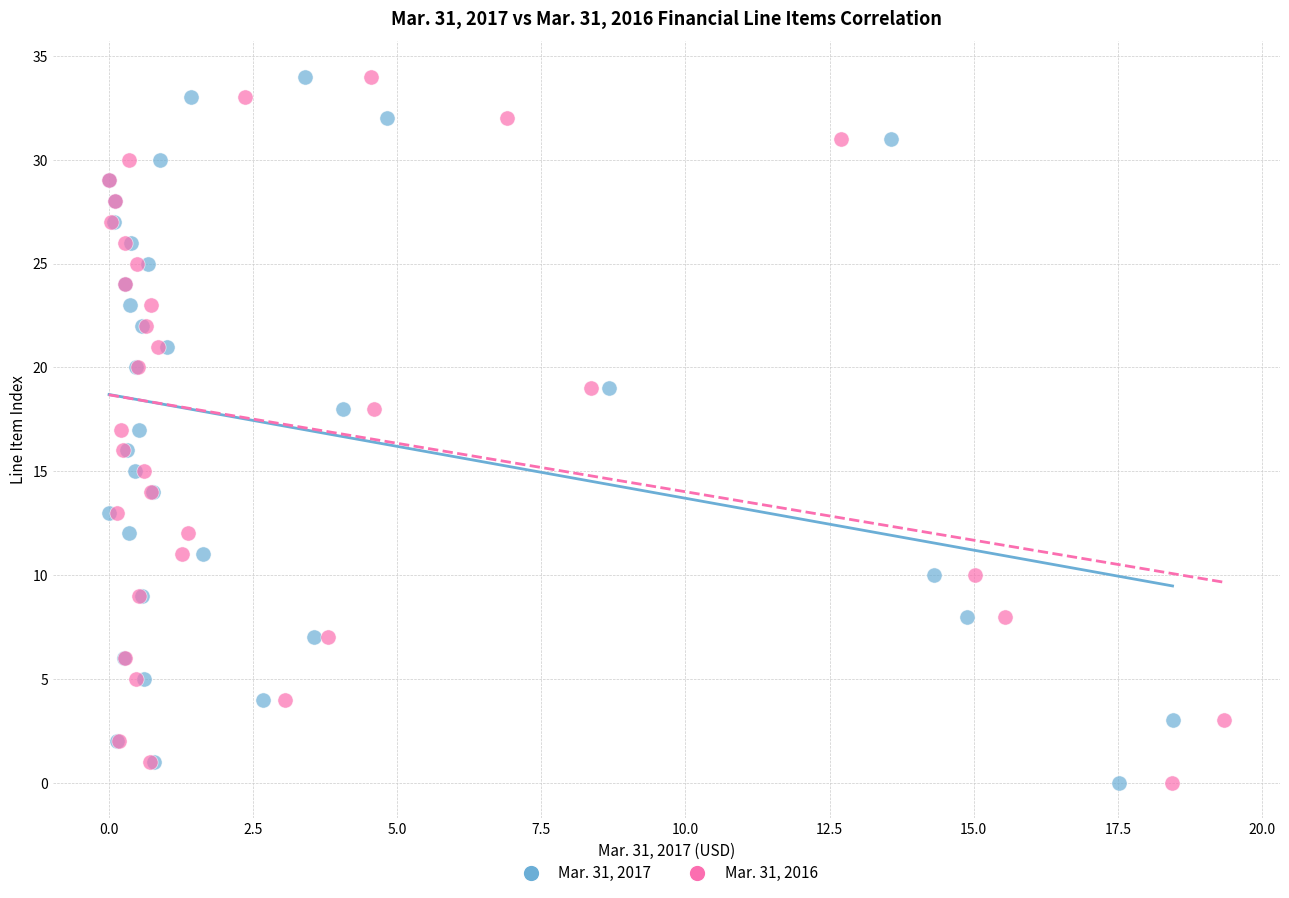

What are all the series names shown in the legend?

Mar. 31, 2017, Mar. 31, 2016